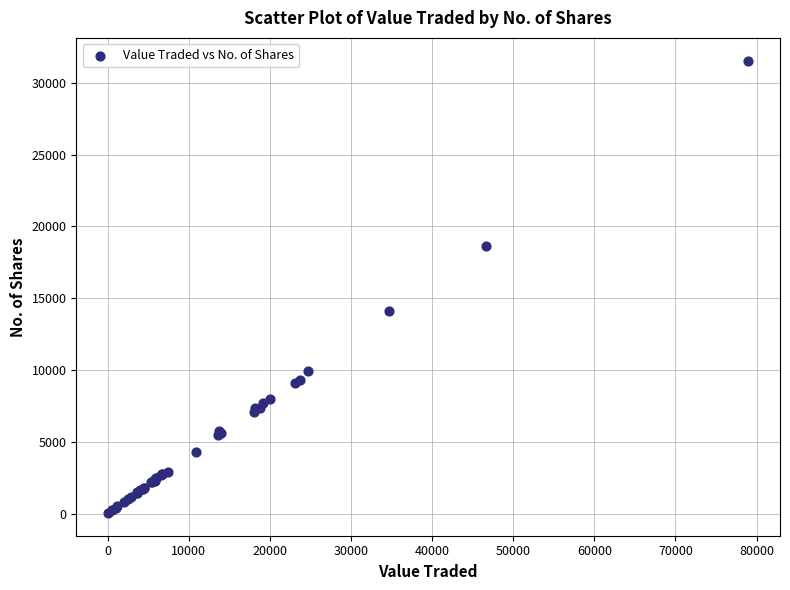

What Y value in the scatter plot is closest to 15790?

14101